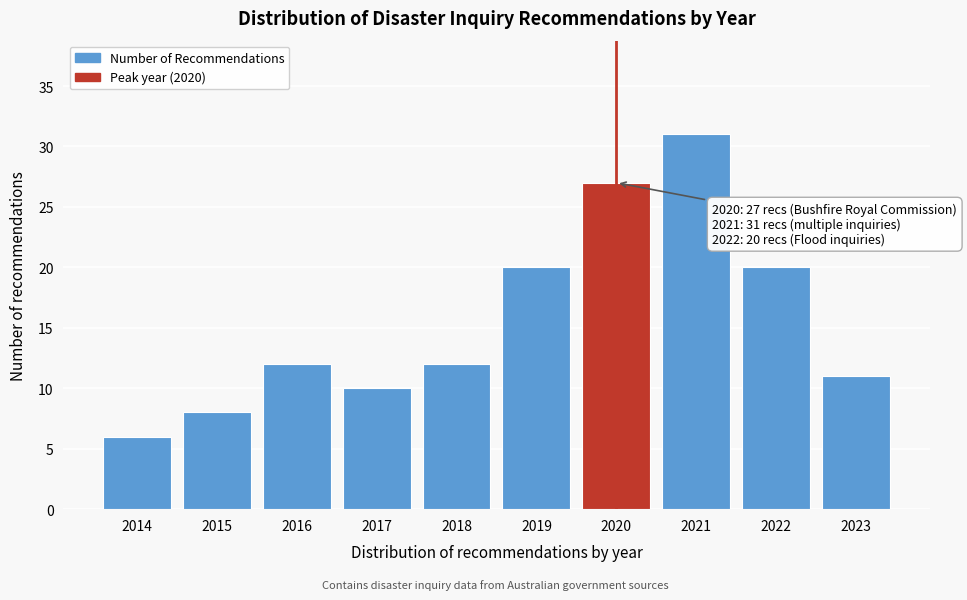

Reading left to right, extract all data points from this chart.

2014=6	2015=8	2016=12	2017=10	2018=12	2019=20	2020=27	2021=31	2022=20	2023=11